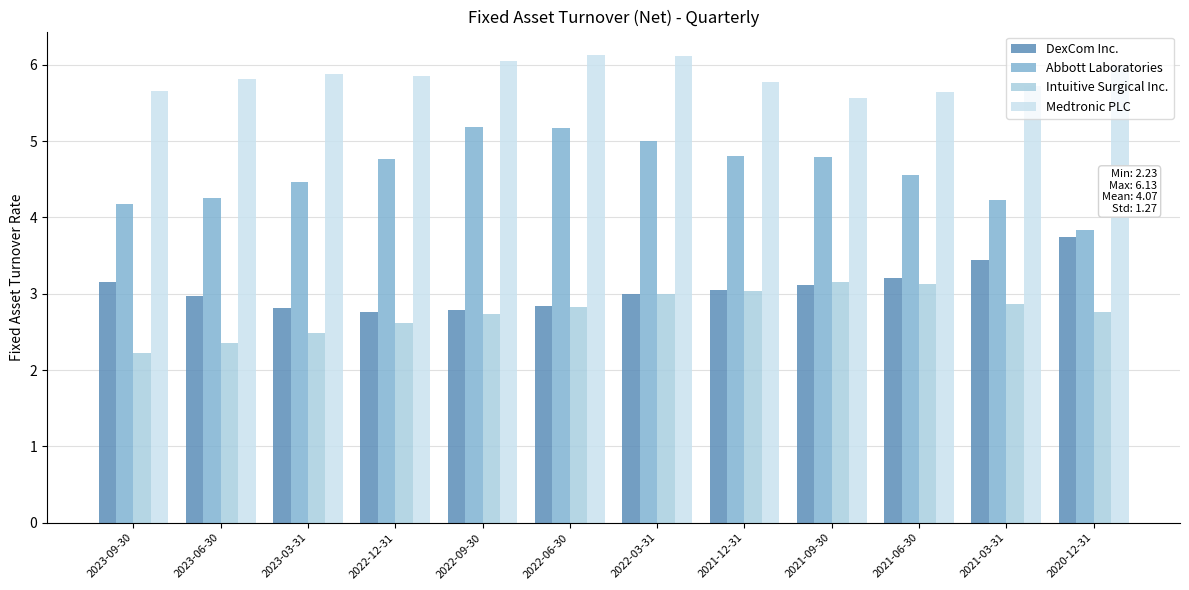

Is the value of Abbott Laboratories at 2022-09-30 greater than the value of Intuitive Surgical Inc. at 2023-03-31?

Yes